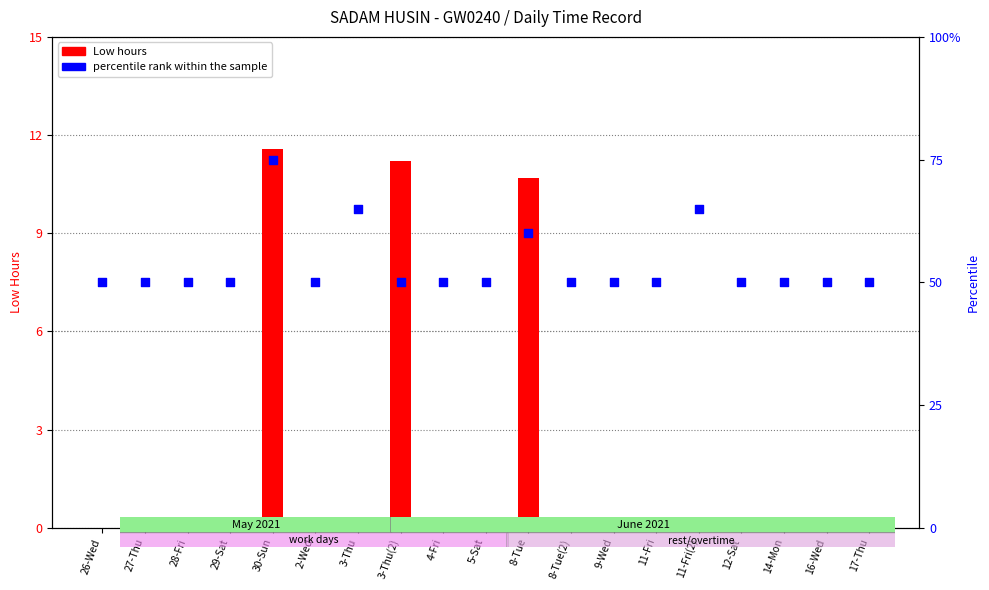

What is the total value across all series at 28-Fri?

50.0